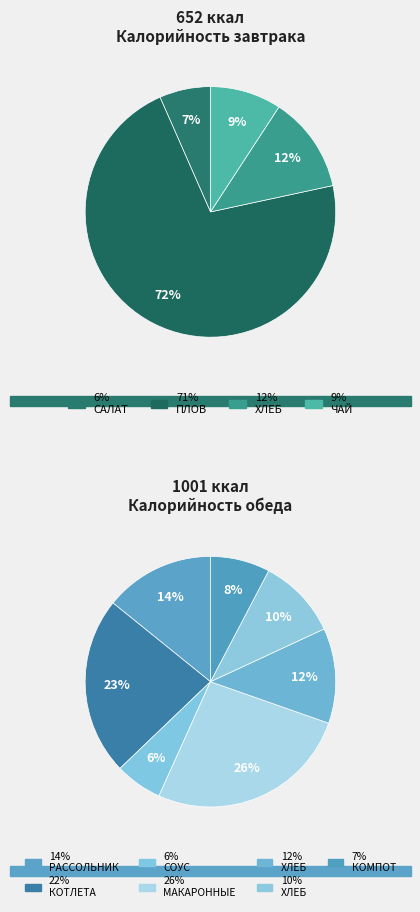

What is the smallest slice in the pie chart?

САЛАТ ИЗ БЕЛОКОЧАННОЙ КАПУСТЫ